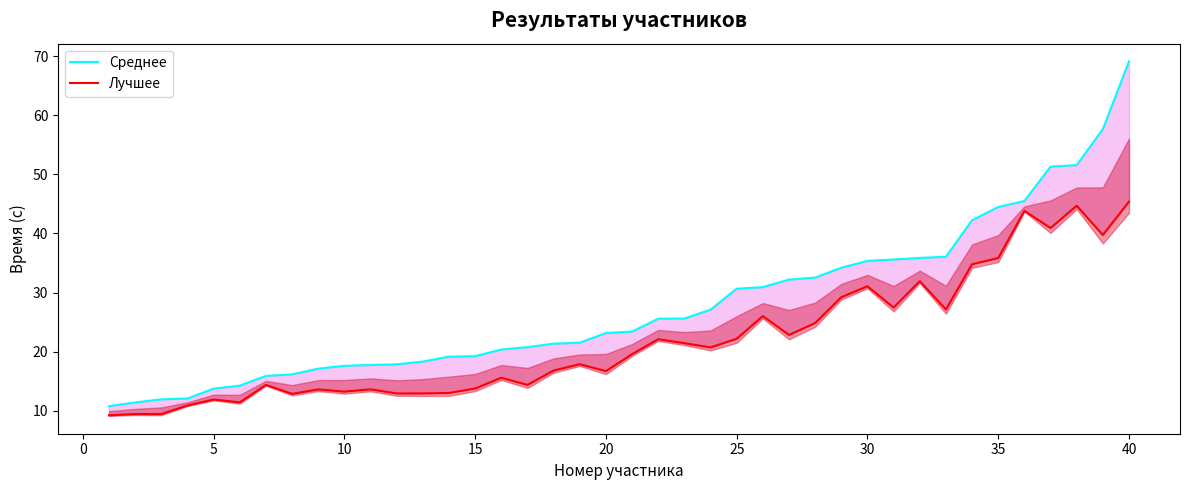

What is the maximum value for Лучшее?

45.4